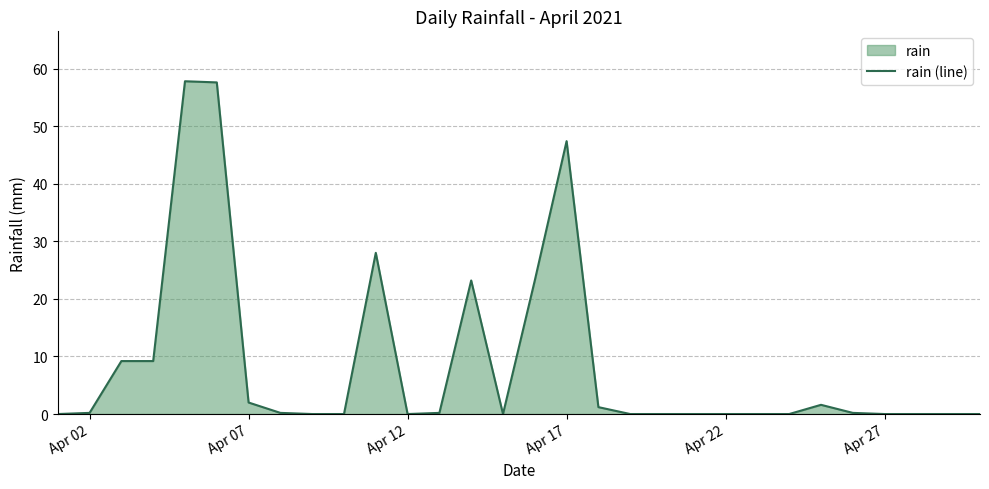

What is the maximum value shown in the chart?

57.8